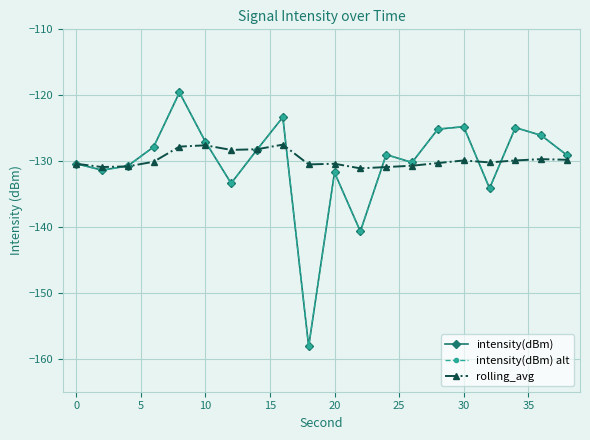

What is the average value of the intensity(dBm) series?

-130.3